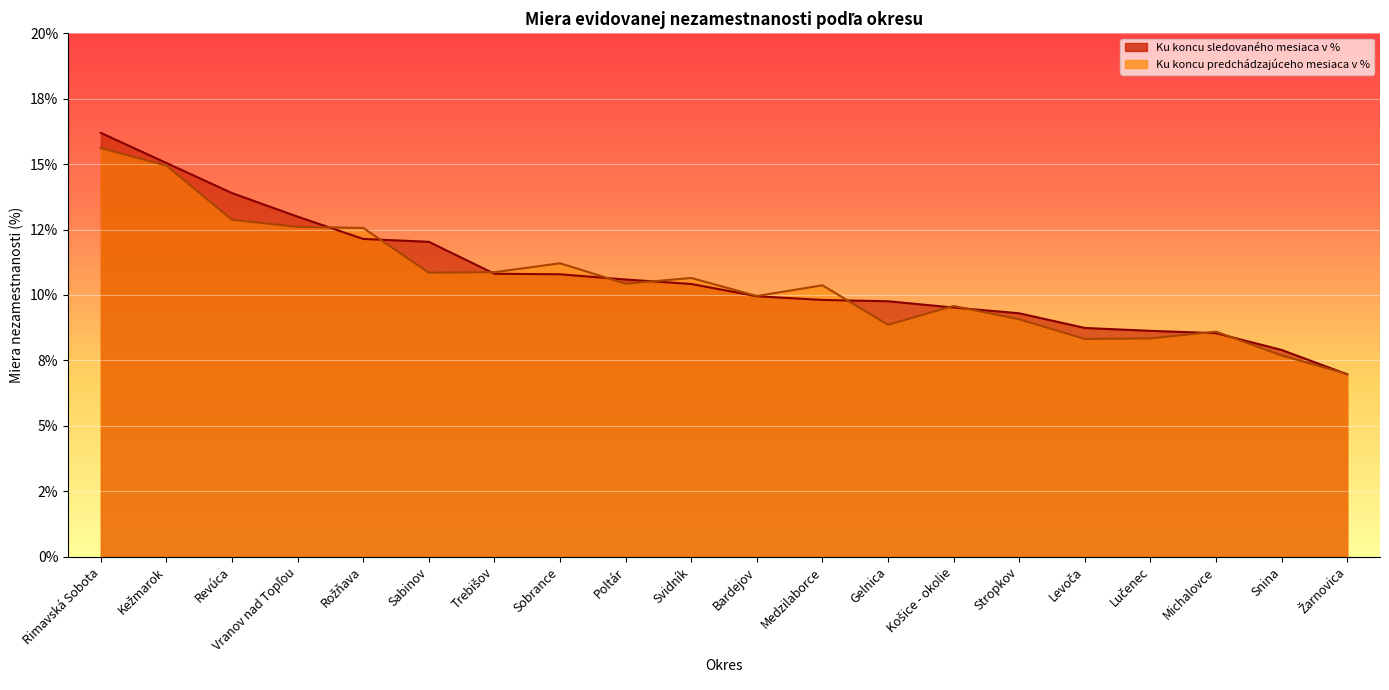

The value of Ku koncu predchádzajúceho mesiaca v % at Sabinov is 10.8. True or false?

True